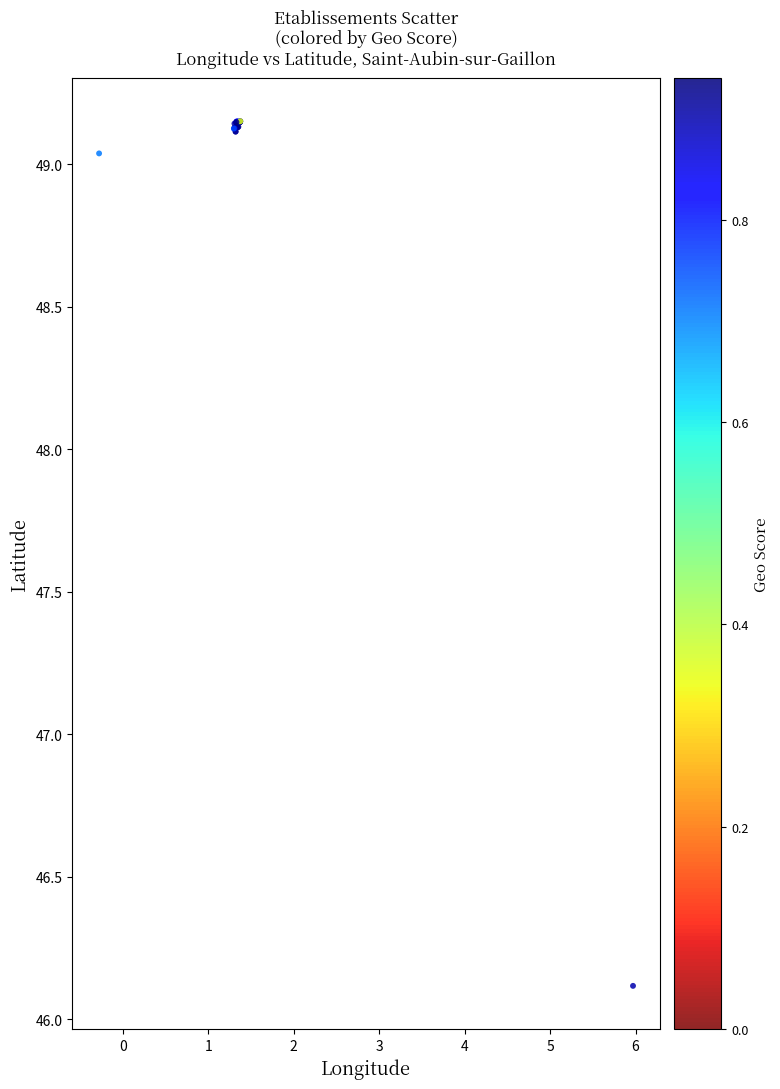

What Y value in the scatter plot is closest to 47?

46.1